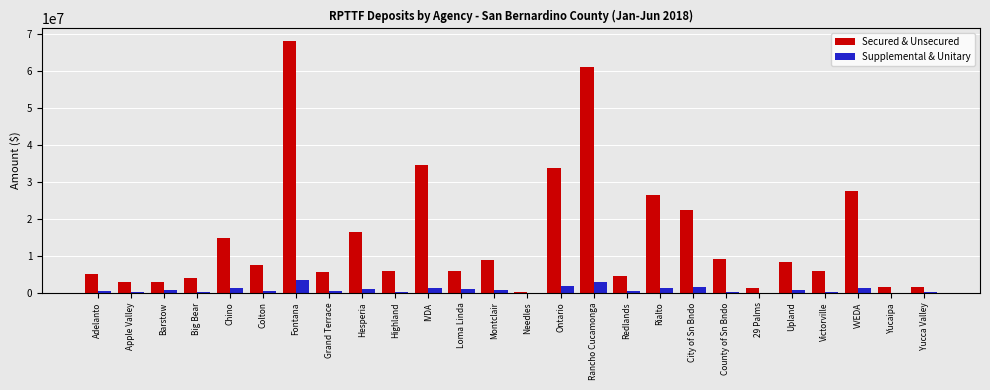

What are all the series names shown in the legend?

Secured & Unsecured, Supplemental & Unitary